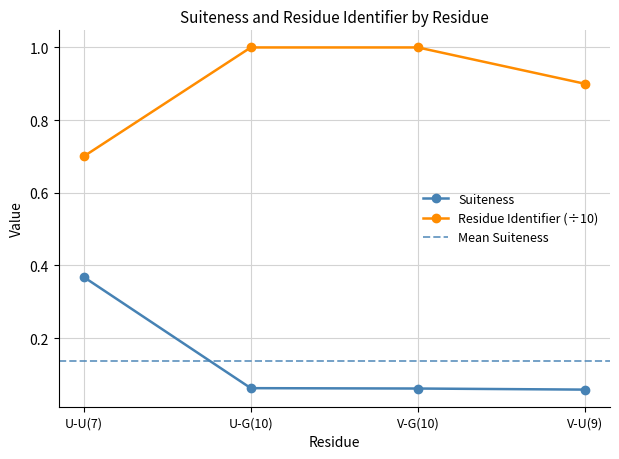

How many lines are shown in the chart?

2